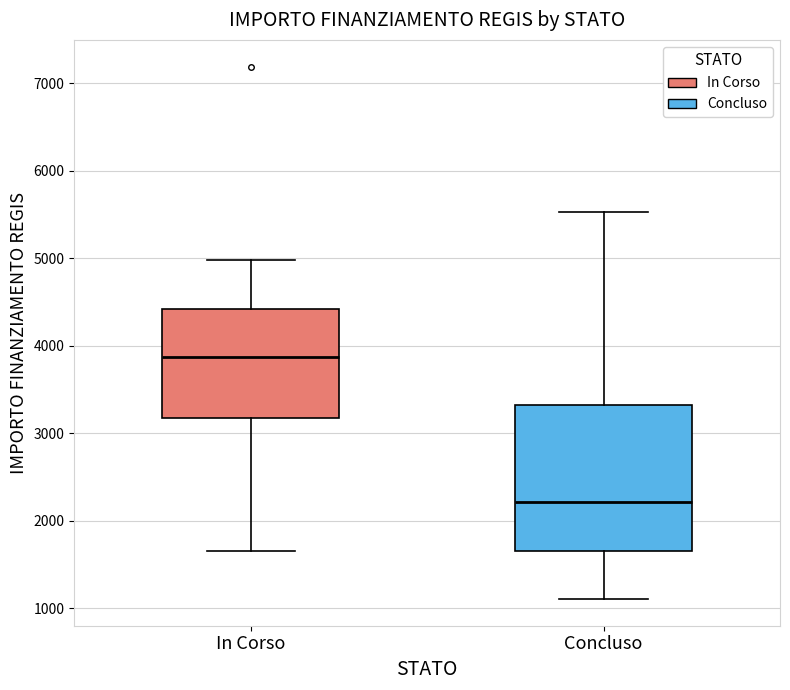

Reading left to right, read every box against the y-axis: the position of its median line, the range the box covers, and the ends of its whiskers. The values are not printed on the chart, so give them approximately, as read against the axis.

In Corso: median 3900, box 3200 to 4400, whiskers 1700 to 5000
Concluso: median 2200, box 1700 to 3300, whiskers 1100 to 5500